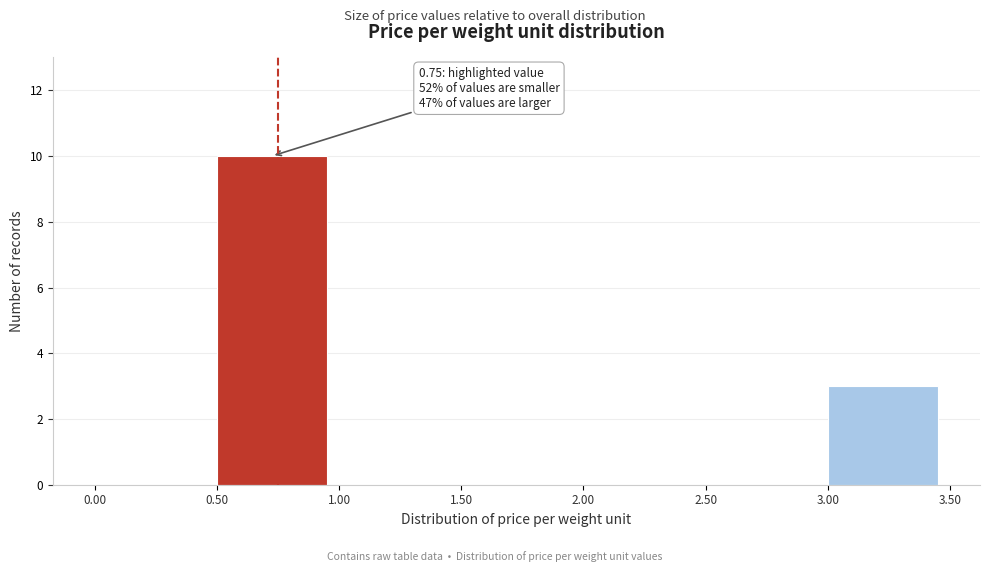

Over which range of the x-axis is the bar tallest?

0.50 to 1.00